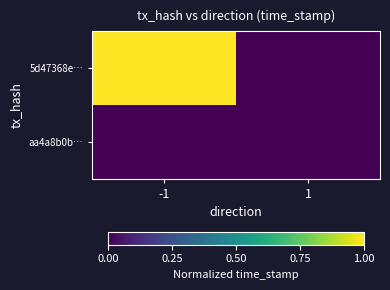

List the series in order of their overall mean, highest first.

5d47368e…, aa4a8b0b…